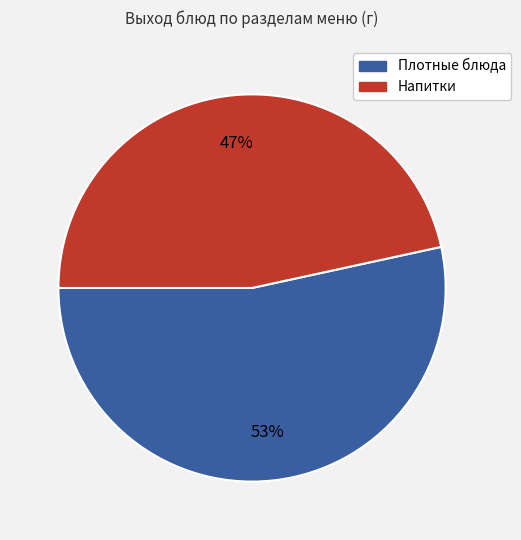

Is there any slice that represents more than half of the pie?

Yes